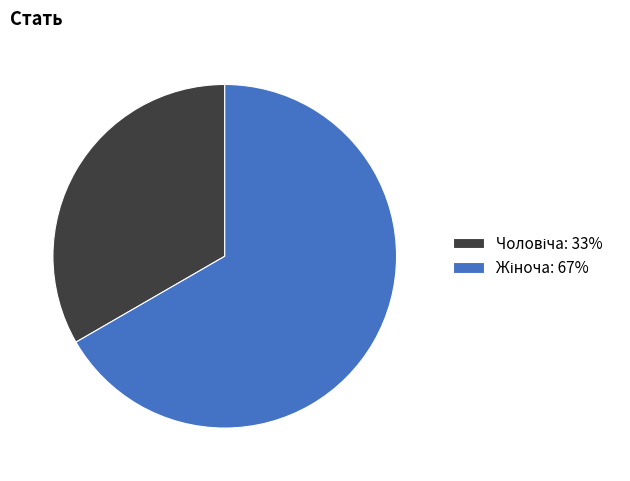

Does any single category account for the majority?

Yes